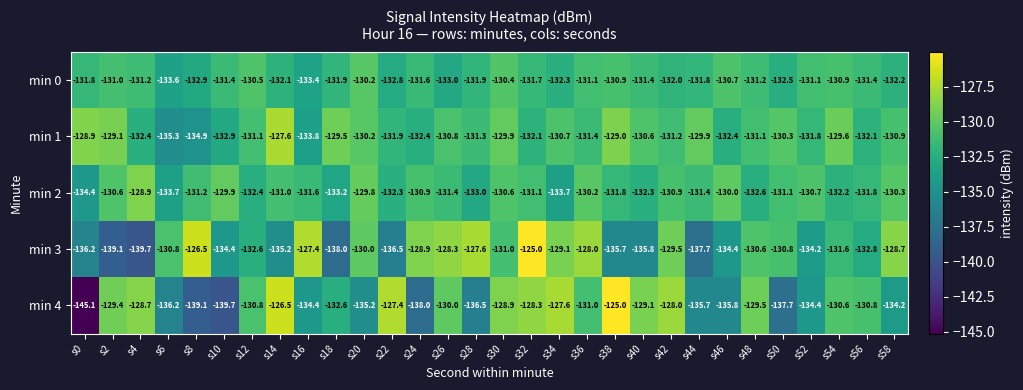

At which category is the sum across all series the highest?

s32